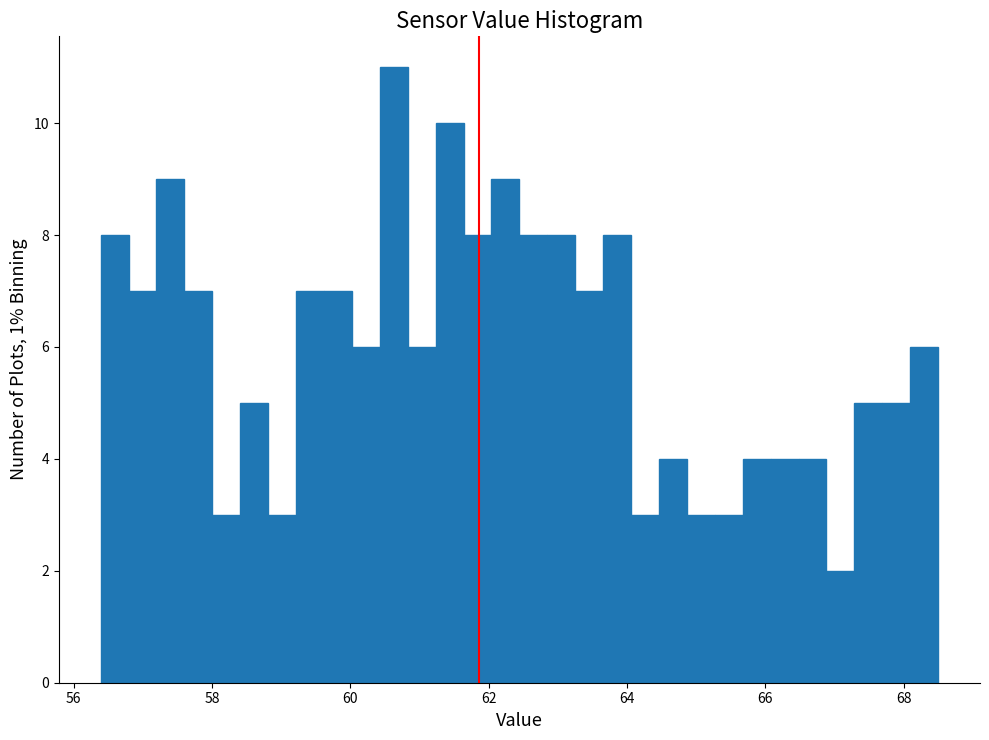

Around what value on the x-axis is the tallest bar? Give the approximate position of its centre, as read against the axis.

60.6